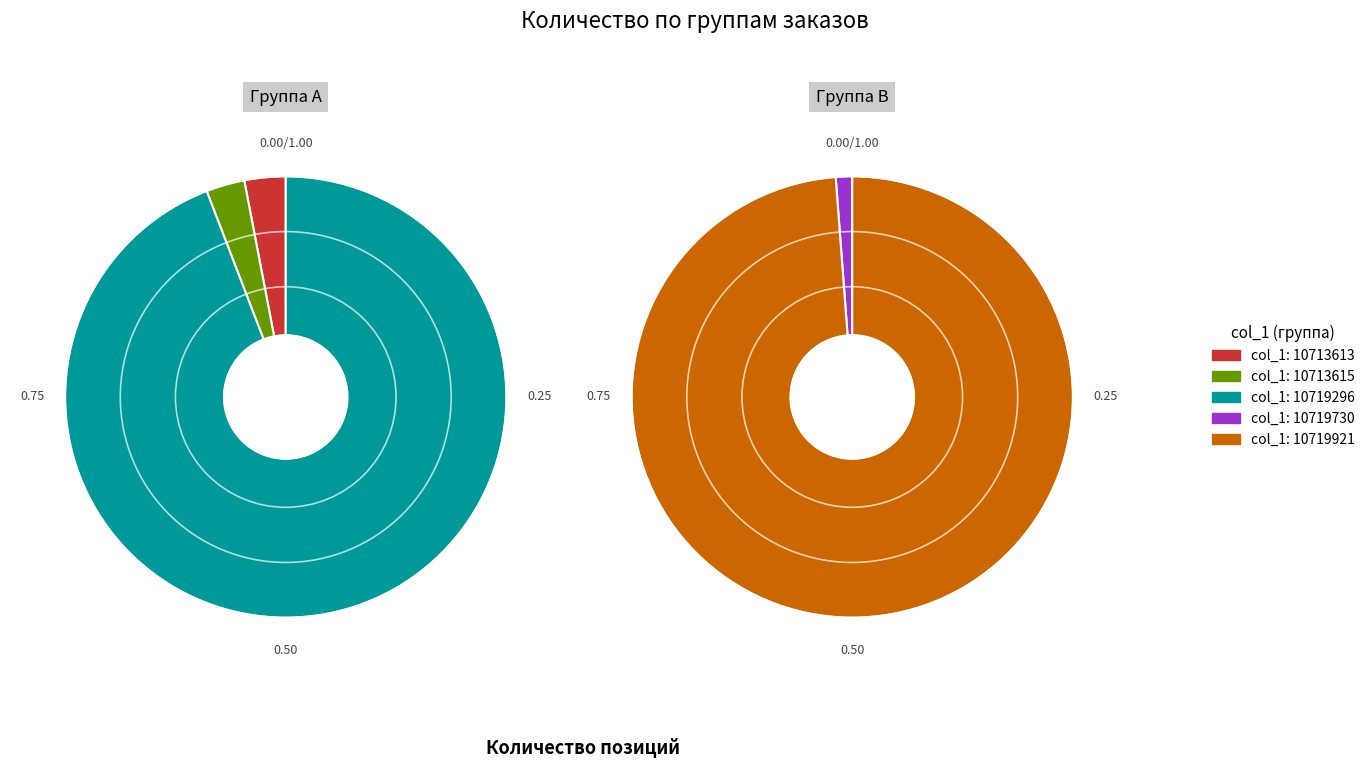

True or false: 10713613 accounts for 2% of the total.

True